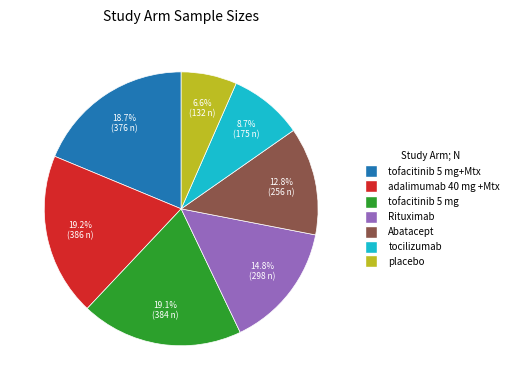

Count the number of slices in the pie.

7